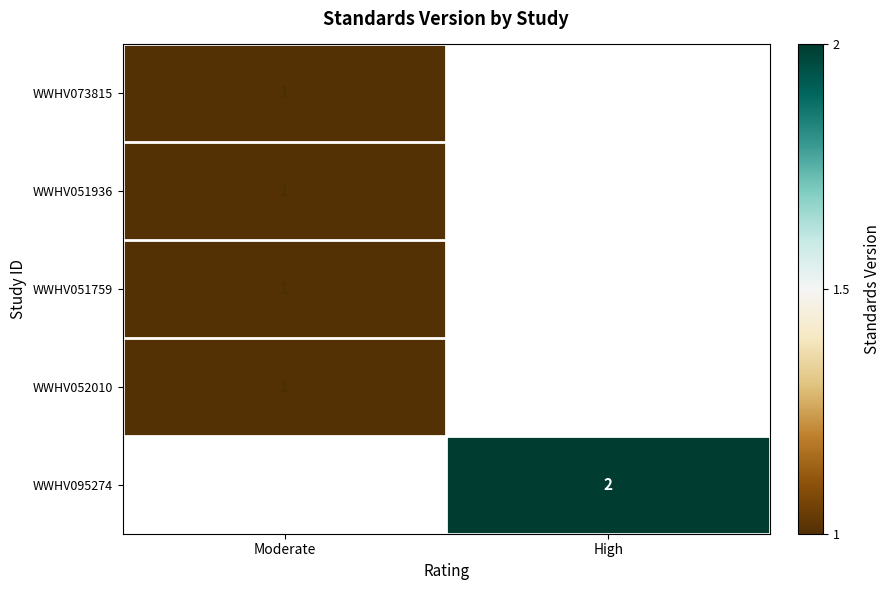

The WWHV051759 series shows 2 at Moderate. True or false?

False